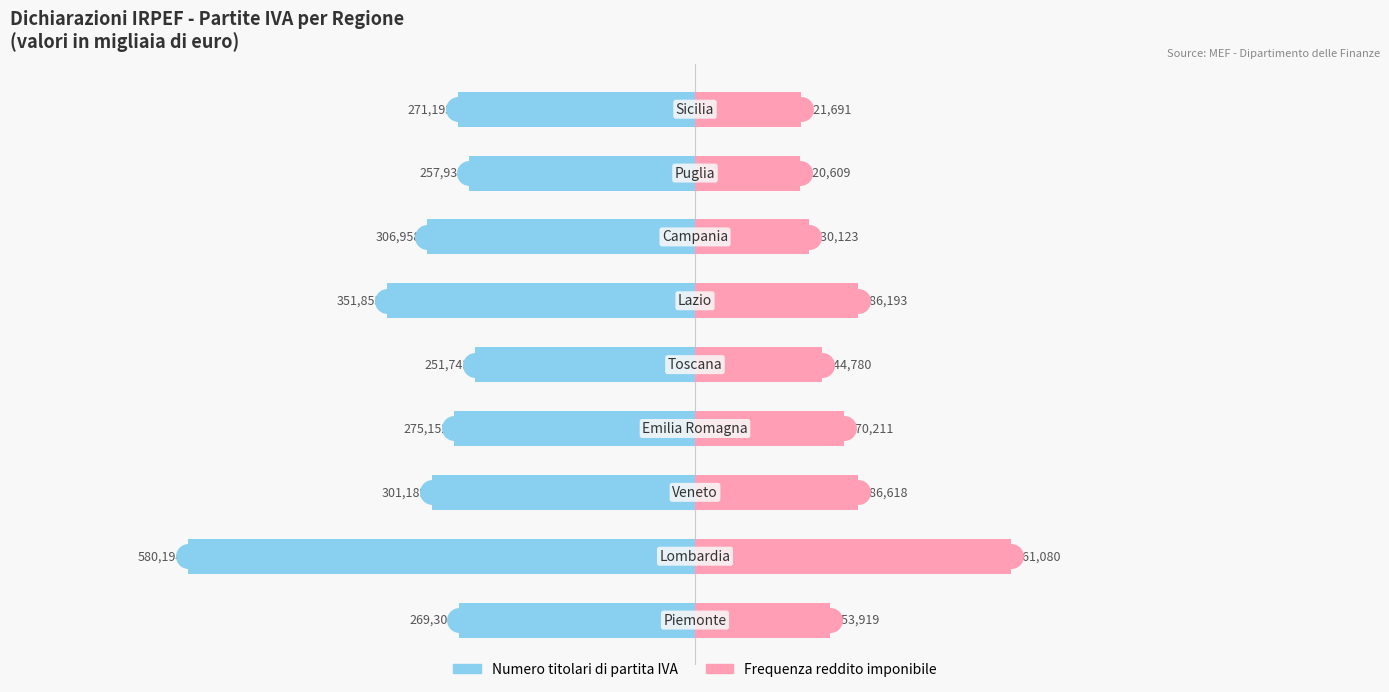

What is the difference between the maximum and minimum values in the Numero titolari di partita IVA series?

328451